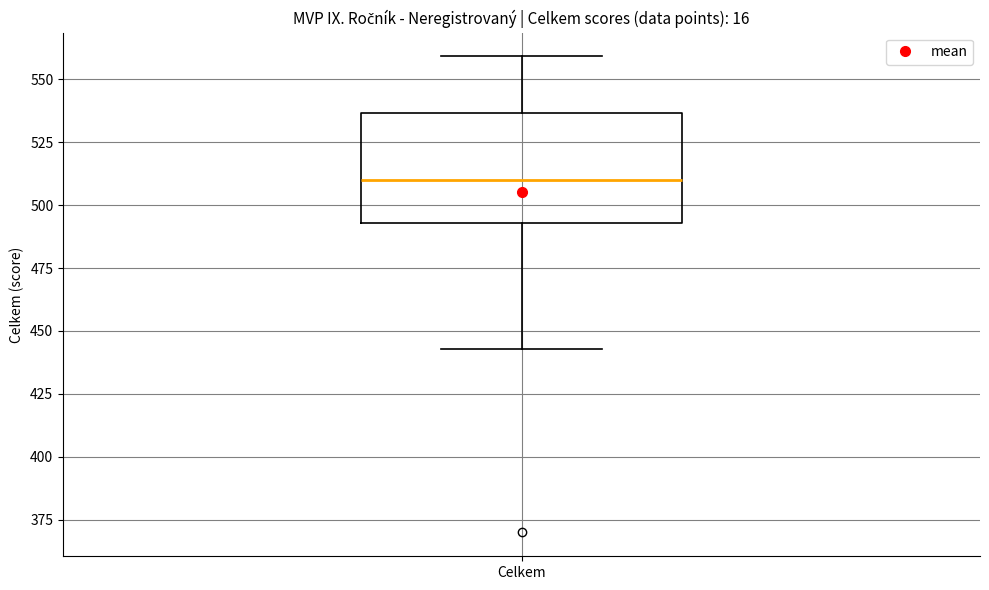

Transcribe this box plot: give where the median line is, the range the box spans, and where the two whiskers end, as read against the y-axis. The values are not printed on the chart, so give them approximately, as read against the axis.

median 510, box 495 to 535, whiskers 445 to 560